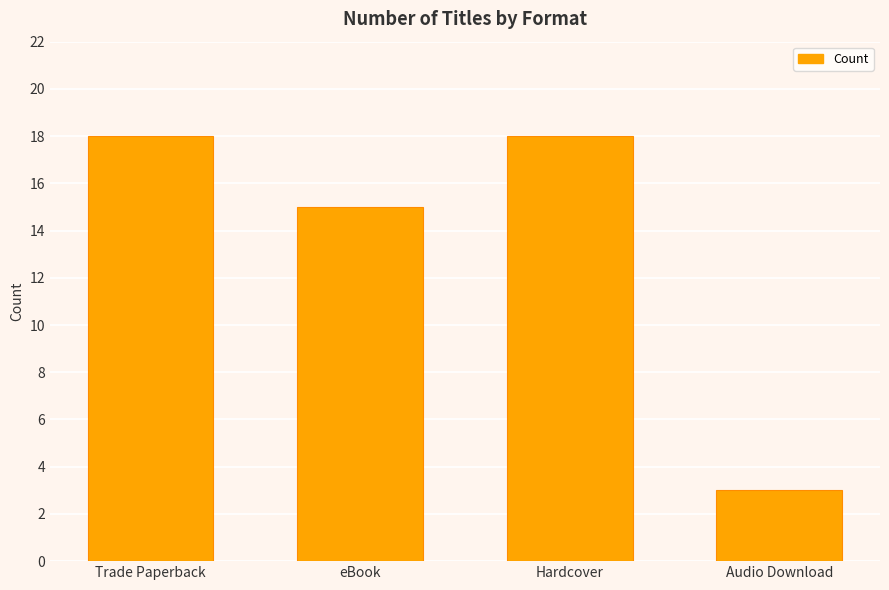

What position from the left is Audio Download?

4